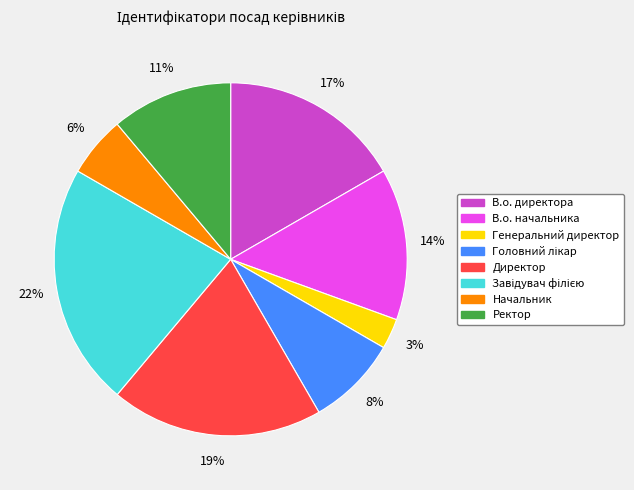

Which slice is the smallest?

Генеральний директор